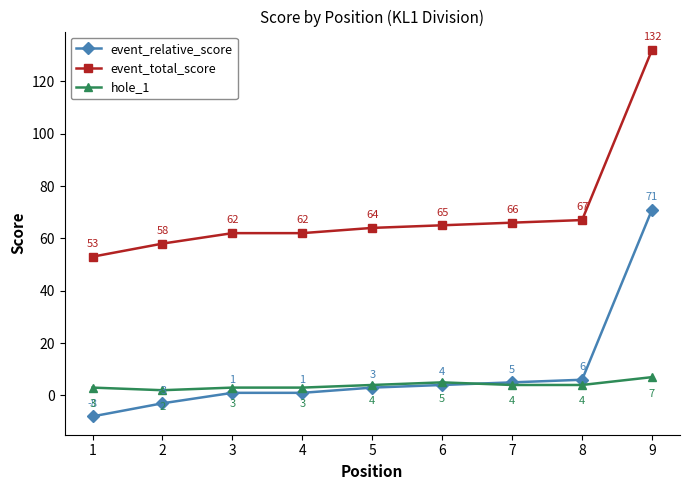

What is the total value across all series at 1?

48